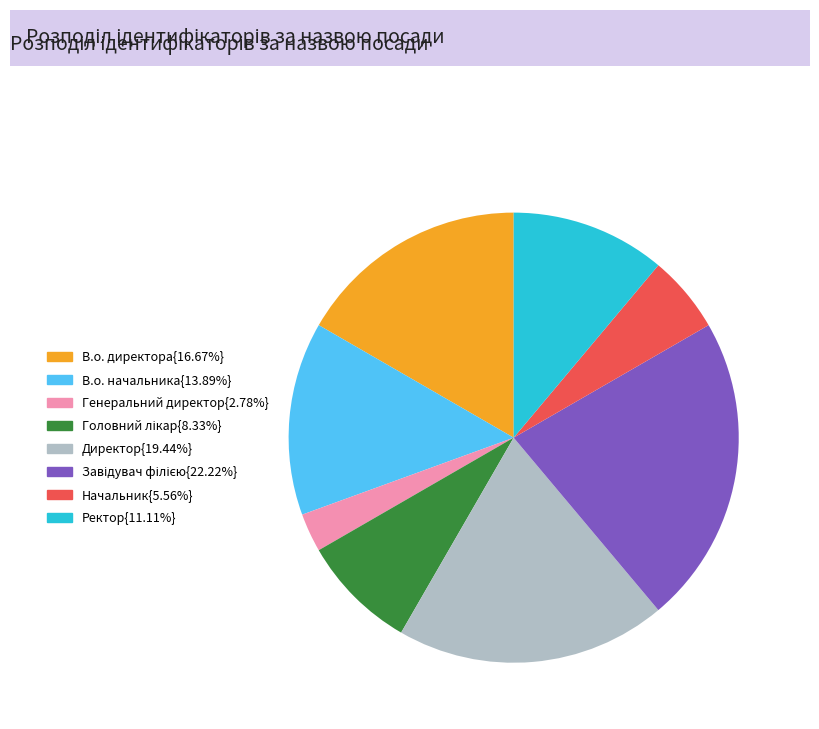

How many segments does this pie chart have?

8